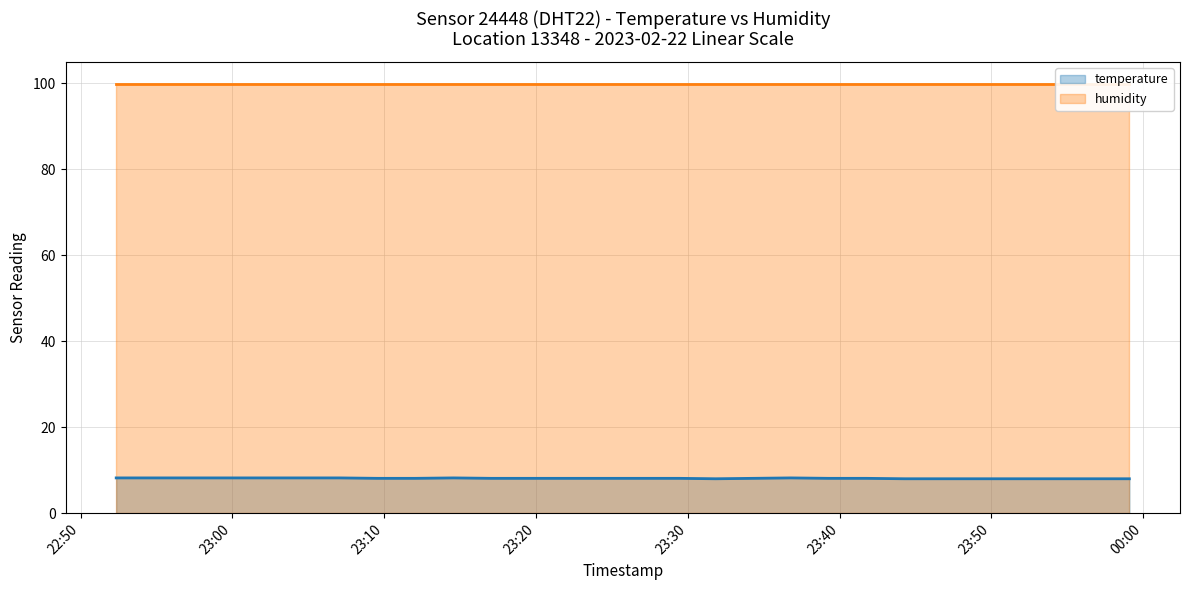

Reading left to right, extract all data points from this chart.

8.2	8.2	8.2	8.2	8.2	8.2	8.2	8.1	8.1	8.2	8.1	8.1	8.1	8.1	8.1	8.1	8.0	8.1	8.2	8.1	8.1	8.0	8.0	8.0	8.0	8.0	8.0	8.0